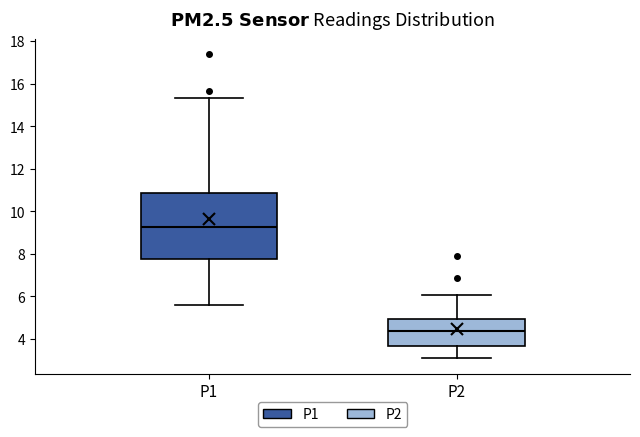

Where does the upper whisker of the box for P2 end on the y-axis? The values are not printed on the chart, so give them approximately, as read against the axis.

6.0